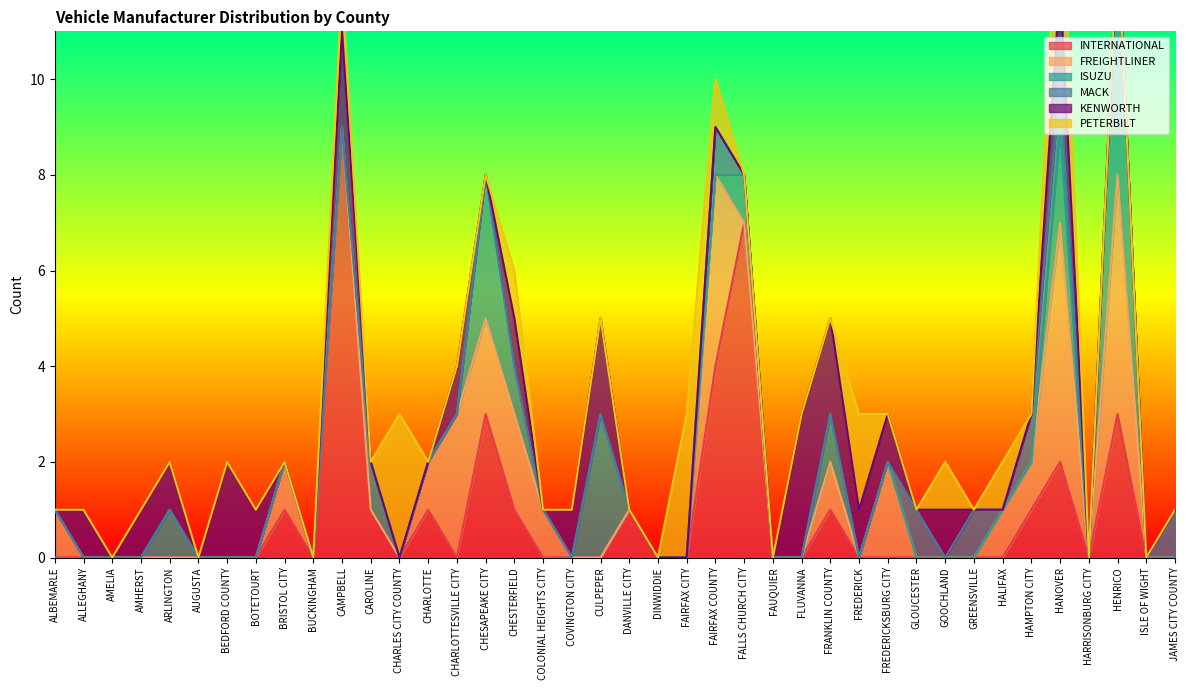

Is it true that INTERNATIONAL equals 0 at ARLINGTON?

True